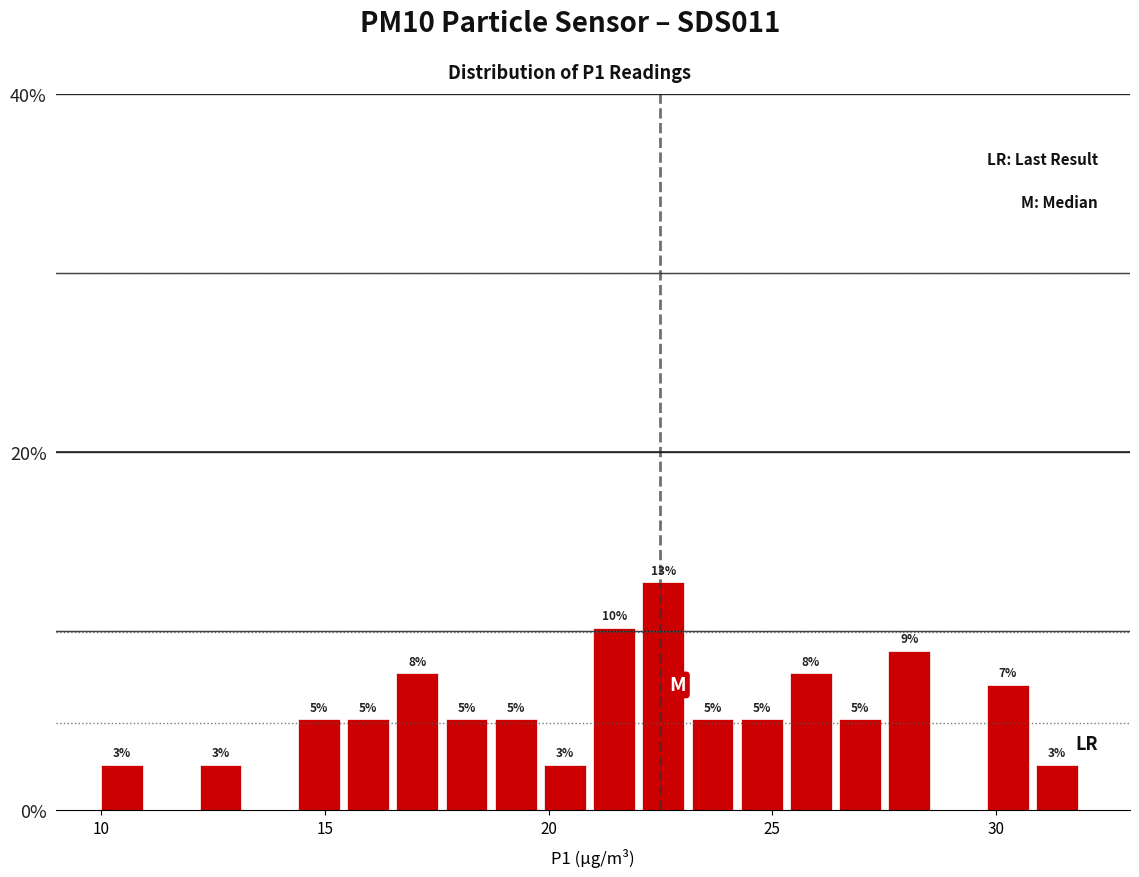

Read against the x-axis, roughly where is the centre of the tallest bar?

22.5